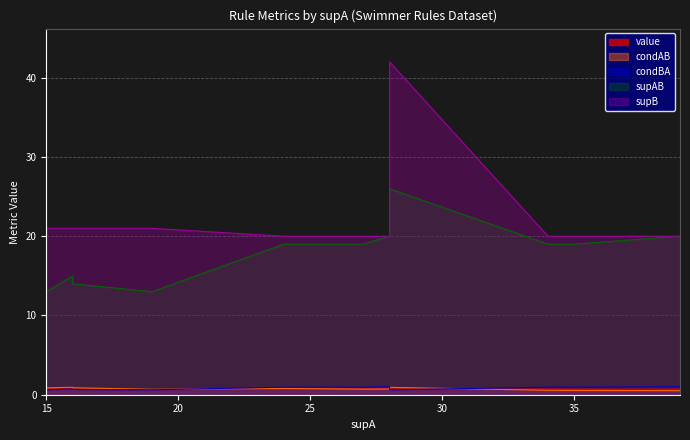

Reading right to left, transcribe all the data shown in this chart.

value: 19=0.7	18=0.7	17=0.7	16=0.7	15=0.7	14=0.7	13=0.7	12=0.7	11=0.8	10=0.8	9=0.8	8=0.8	7=0.8	6=0.8	5=0.8	4=0.8	3=0.8	2=0.9	1=0.9	0=0.9
condAB: 19=0.7	18=0.5	17=0.5	16=0.6	15=0.9	14=0.9	13=0.9	12=0.9	11=0.9	10=0.9	9=0.7	8=0.7	7=0.9	6=0.7	5=0.8	4=0.8	3=0.8	2=0.8	1=0.8	0=0.8
condBA: 19=0.6	18=1.0	17=0.9	16=0.9	15=0.6	14=0.6	13=0.6	12=0.6	11=0.6	10=0.7	9=0.9	8=0.9	7=0.7	6=1.0	5=0.9	4=0.9	3=0.9	2=0.9	1=0.9	0=0.9
supAB: 19=13.0	18=20.0	17=19.0	16=19.0	15=13.0	14=13.0	13=13.0	12=13.0	11=26.0	10=14.0	9=19.0	8=19.0	7=15.0	6=20.0	5=19.0	4=19.0	3=19.0	2=19.0	1=19.0	0=19.0
supB: 19=21.0	18=20.0	17=20.0	16=20.0	15=21.0	14=21.0	13=21.0	12=21.0	11=42.0	10=21.0	9=20.0	8=20.0	7=21.0	6=20.0	5=20.0	4=20.0	3=20.0	2=20.0	1=20.0	0=20.0